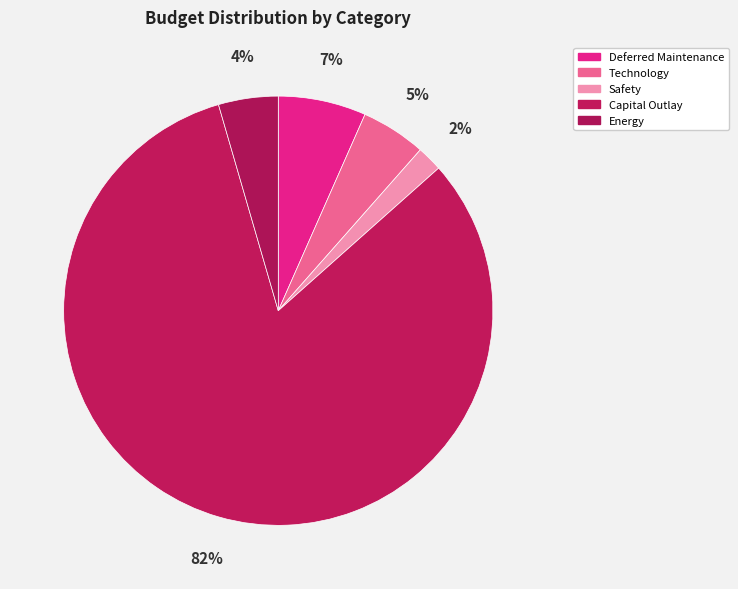

To the nearest percent, what percentage of the pie is Capital Outlay?

82%